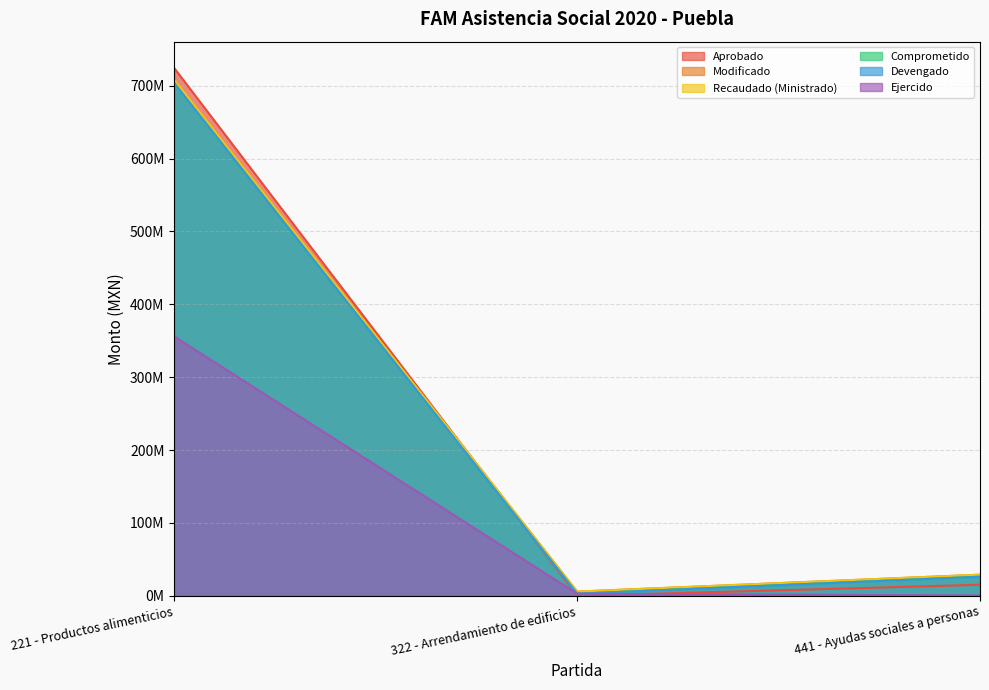

Where does the Ejercido series first go above 2924840?

221 - Productos alimenticios